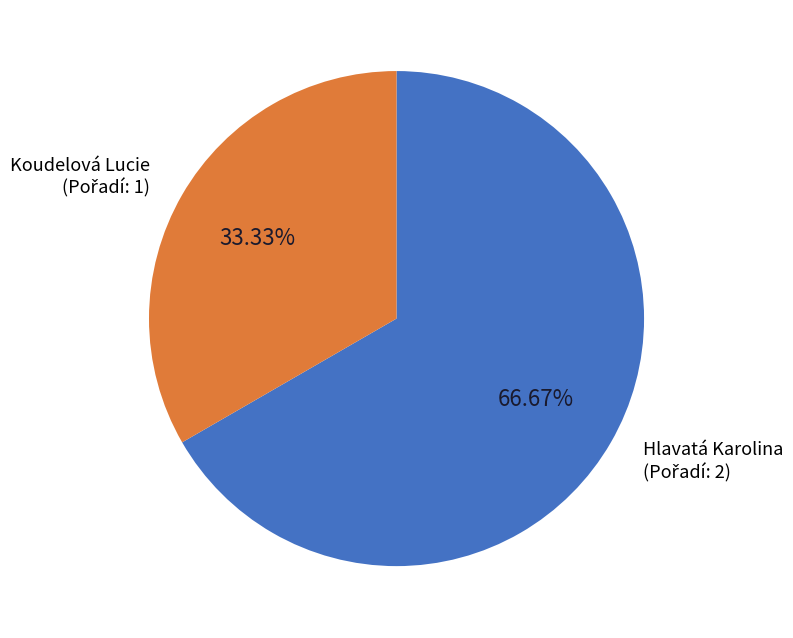

To the nearest percent, what is the difference between the Koudelová Lucie and Hlavatá Karolina slice percentages?

33%